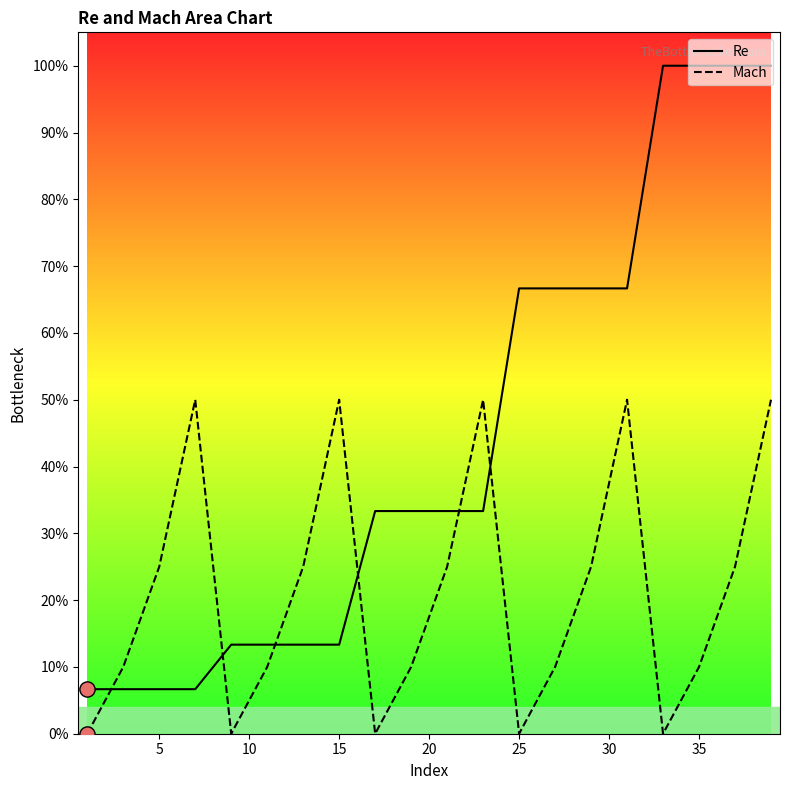

At how many categories does at least one series exceed 61?

8